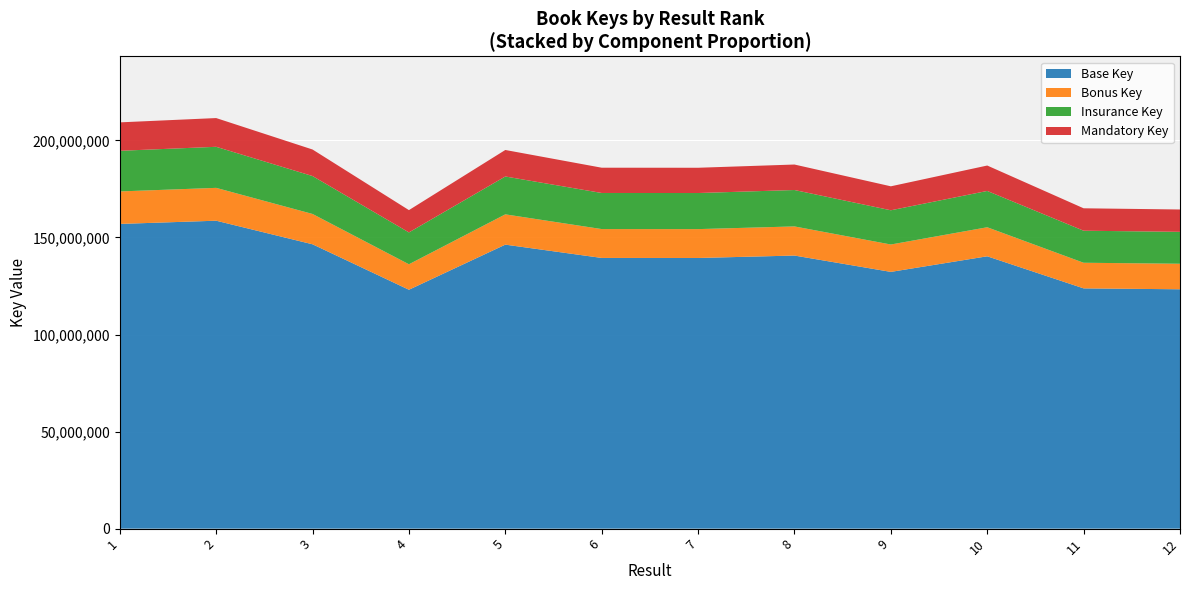

Reading right to left, list all the values displayed in this chart.

164413103	165031849	187063134	176357534	187578788	185911714	185939420	195072940	164090092	195313600	211515793	209299744